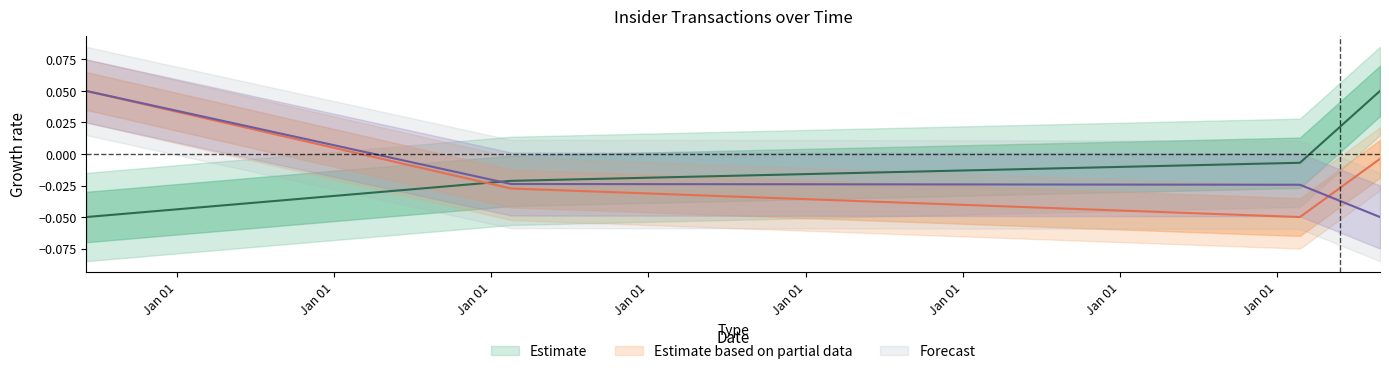

The transactionShares series shows -0.0 at 2012-02-23. True or false?

False